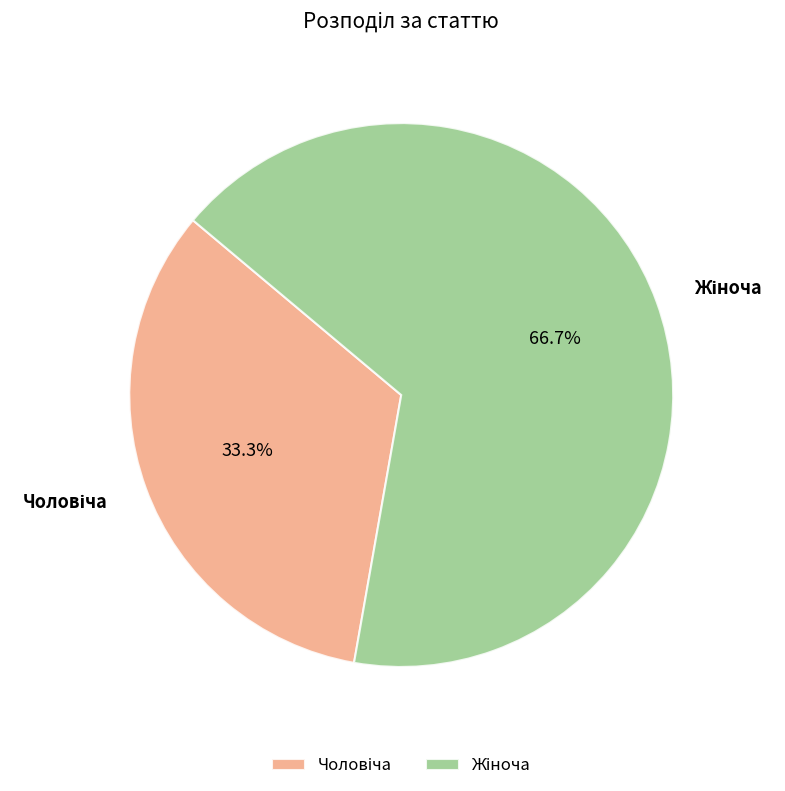

To the nearest percent, what is the difference between the largest and smallest slice percentages?

33%